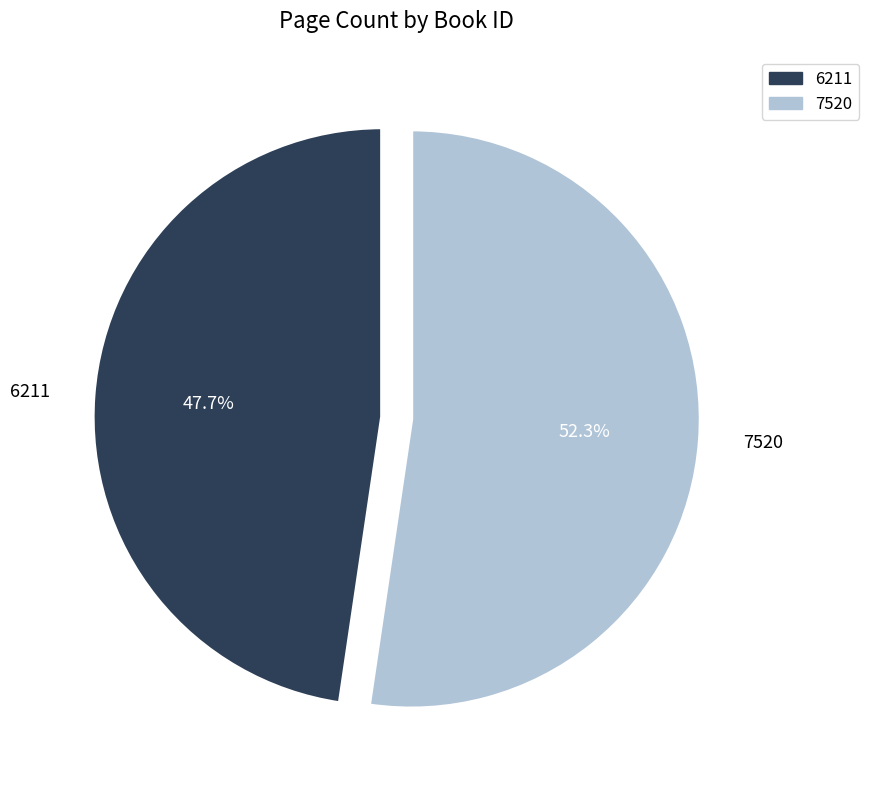

Combined, what portion of the pie is 6211 and 7520?

100.0%